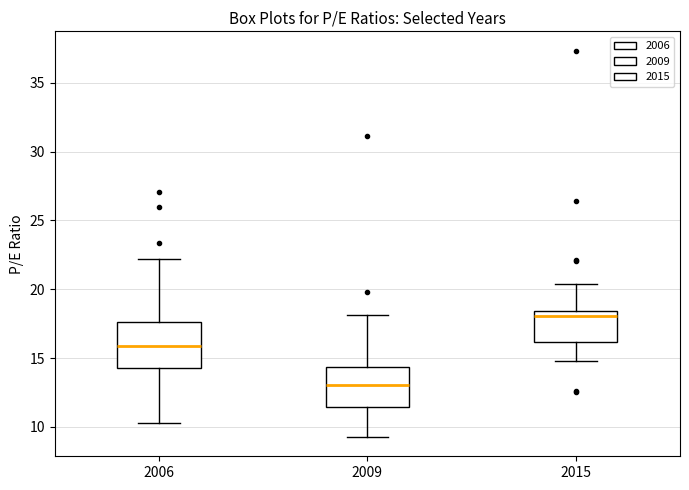

Where does the lower whisker of the box at x = 2015 end on the y-axis? The values are not printed on the chart, so give them approximately, as read against the axis.

15.0